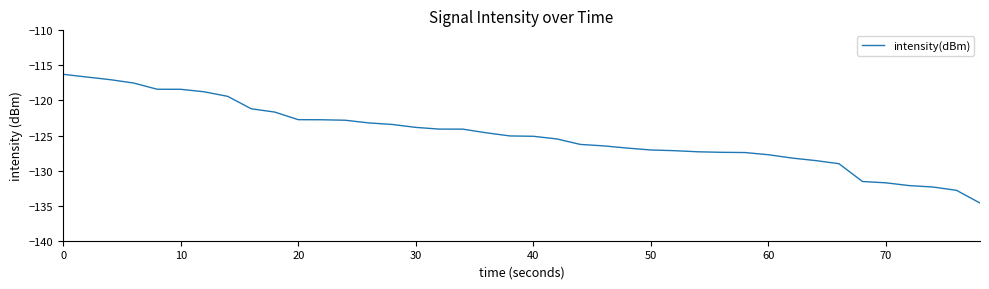

What is the smallest value displayed?

-134.6